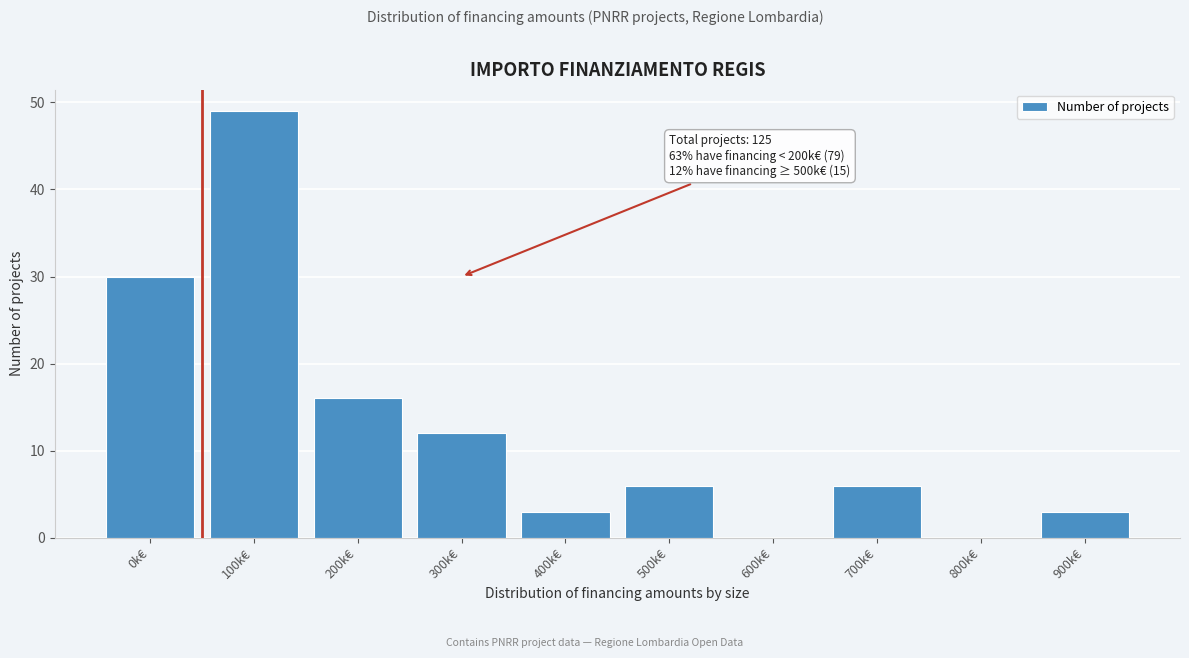

Reading left to right, extract all data points from this chart.

0k€=30	100k€=49	200k€=16	300k€=12	400k€=3	500k€=6	600k€=0	700k€=6	800k€=0	900k€=3